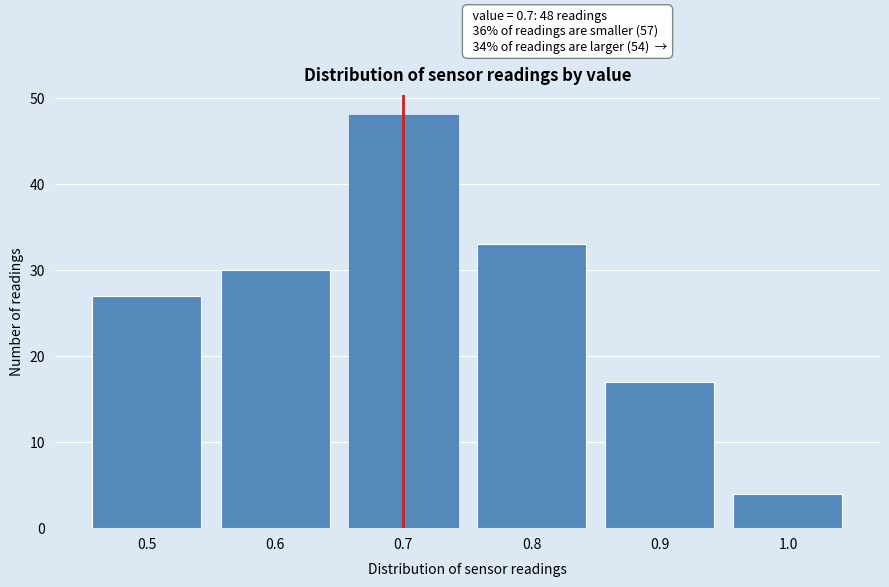

Reading right to left, transcribe all the data shown in this chart.

4	17	33	48	30	27